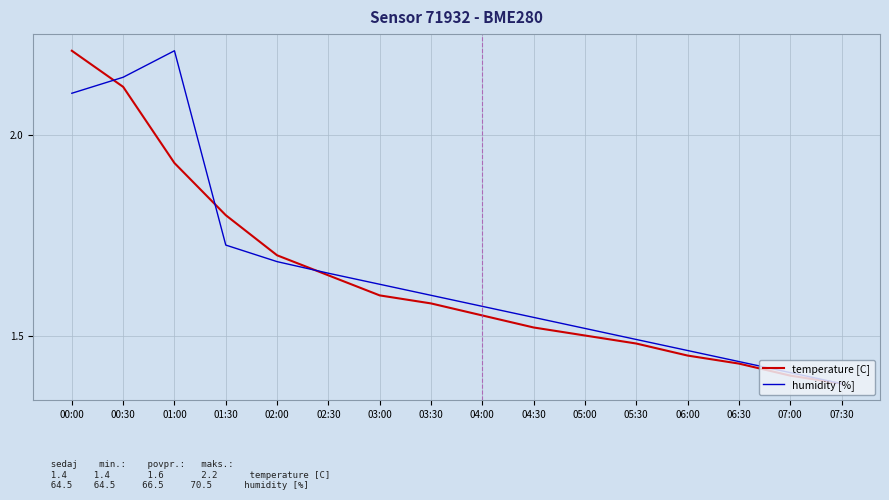

What position from the left is 01:00?

3